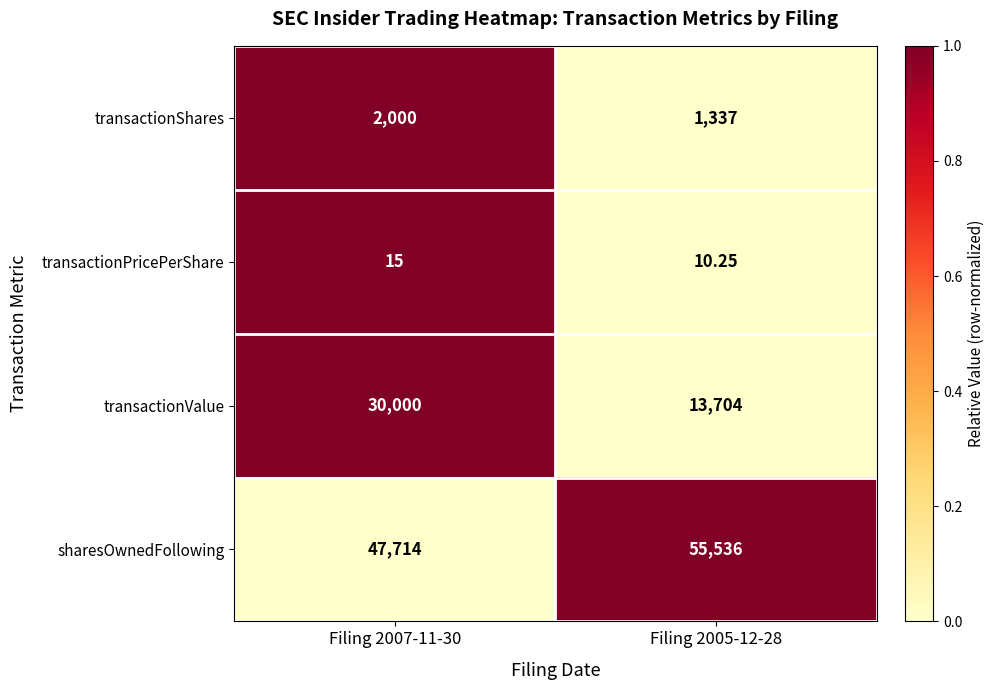

Which series has the largest total across all categories?

sharesOwnedFollowing